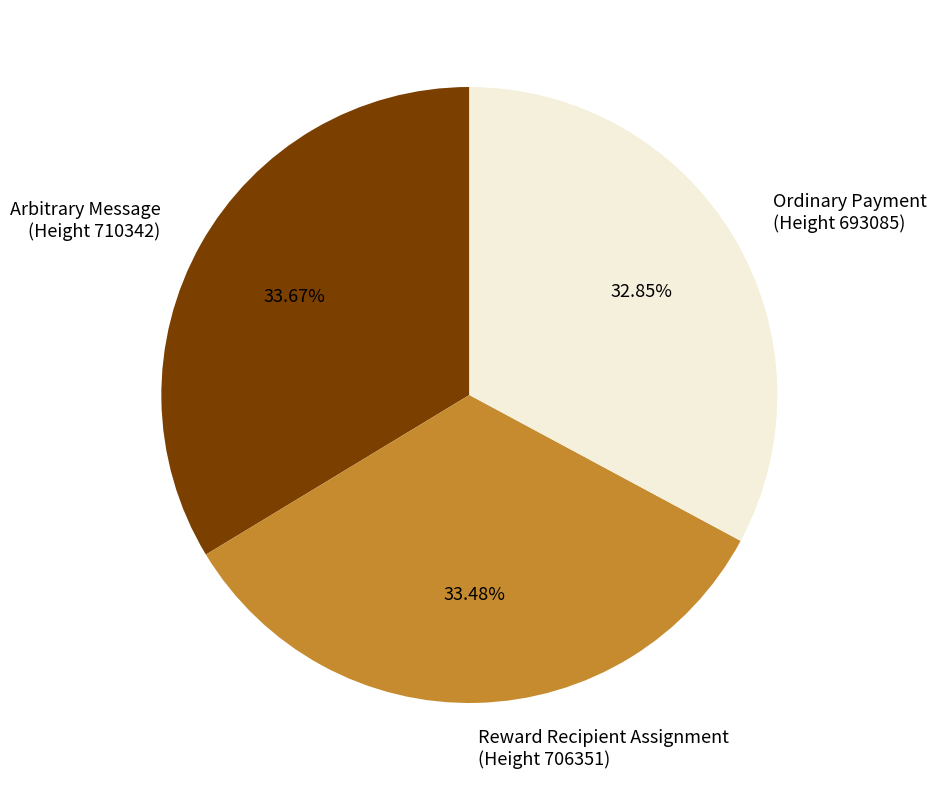

Does any single category account for the majority?

No